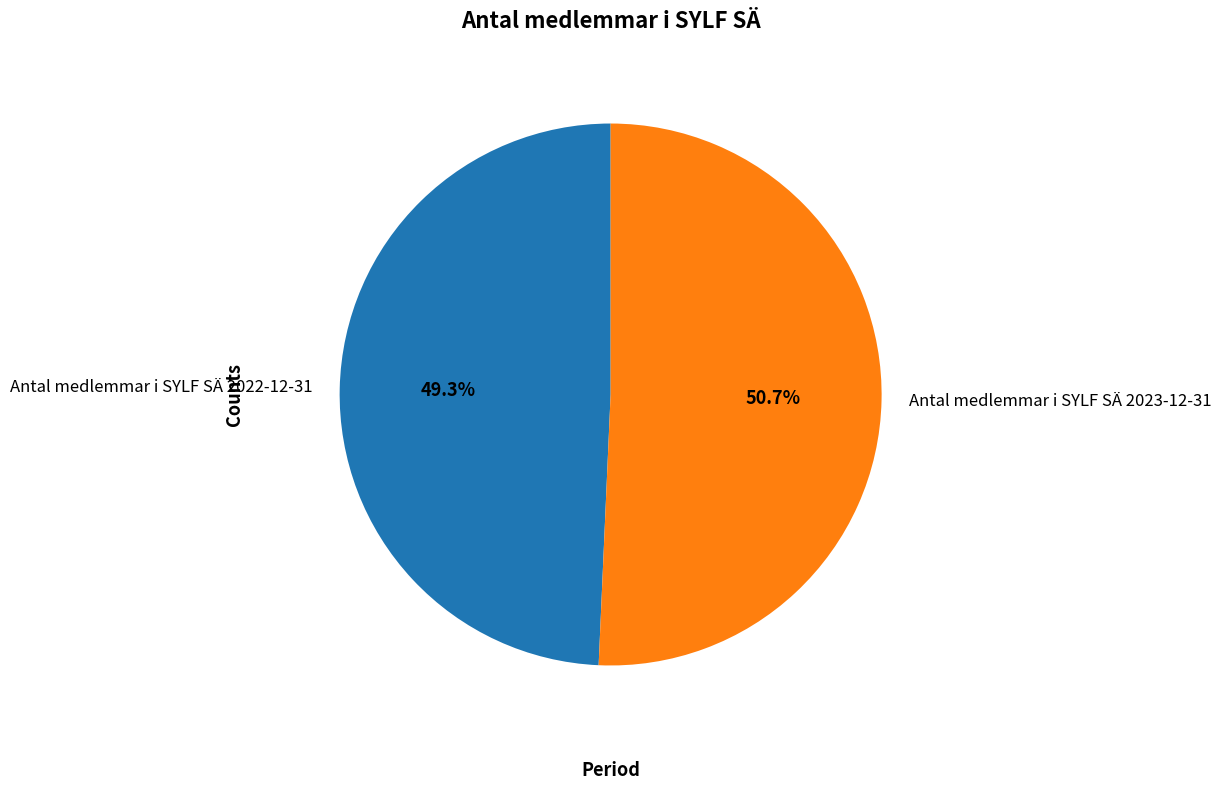

To the nearest percent, what percentage of the pie is Antal medlemmar i SYLF SÄ 2023-12-31?

51%